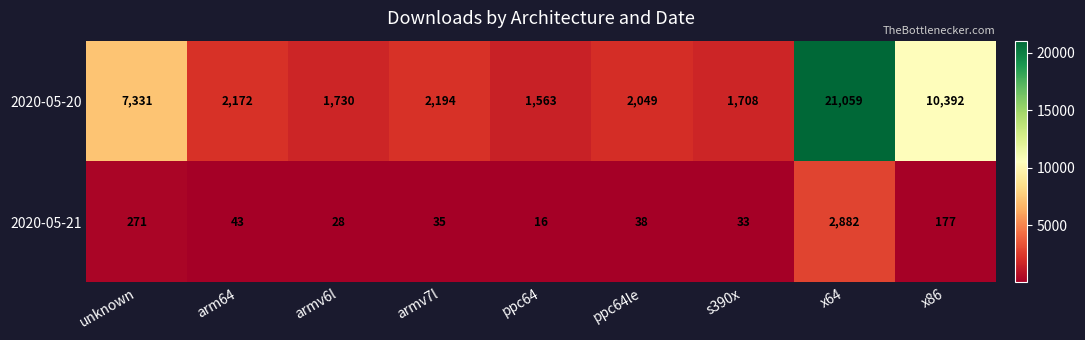

What is the difference between the maximum and second lowest values in the 2020-05-20 series?

19351